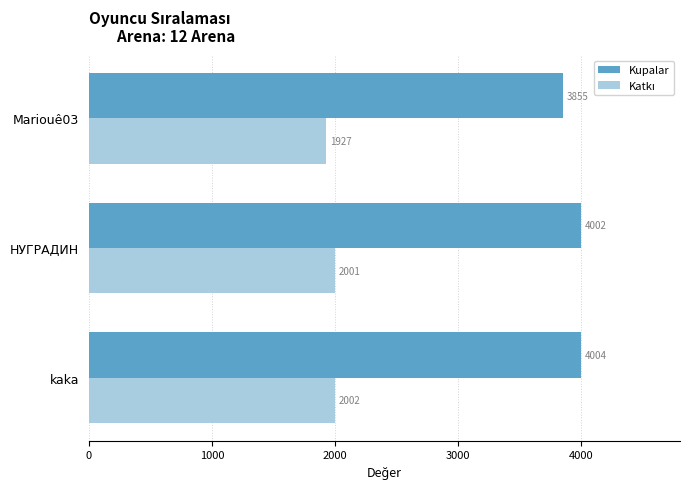

Which category has the lowest value in the Kupalar series?

Mariouê03